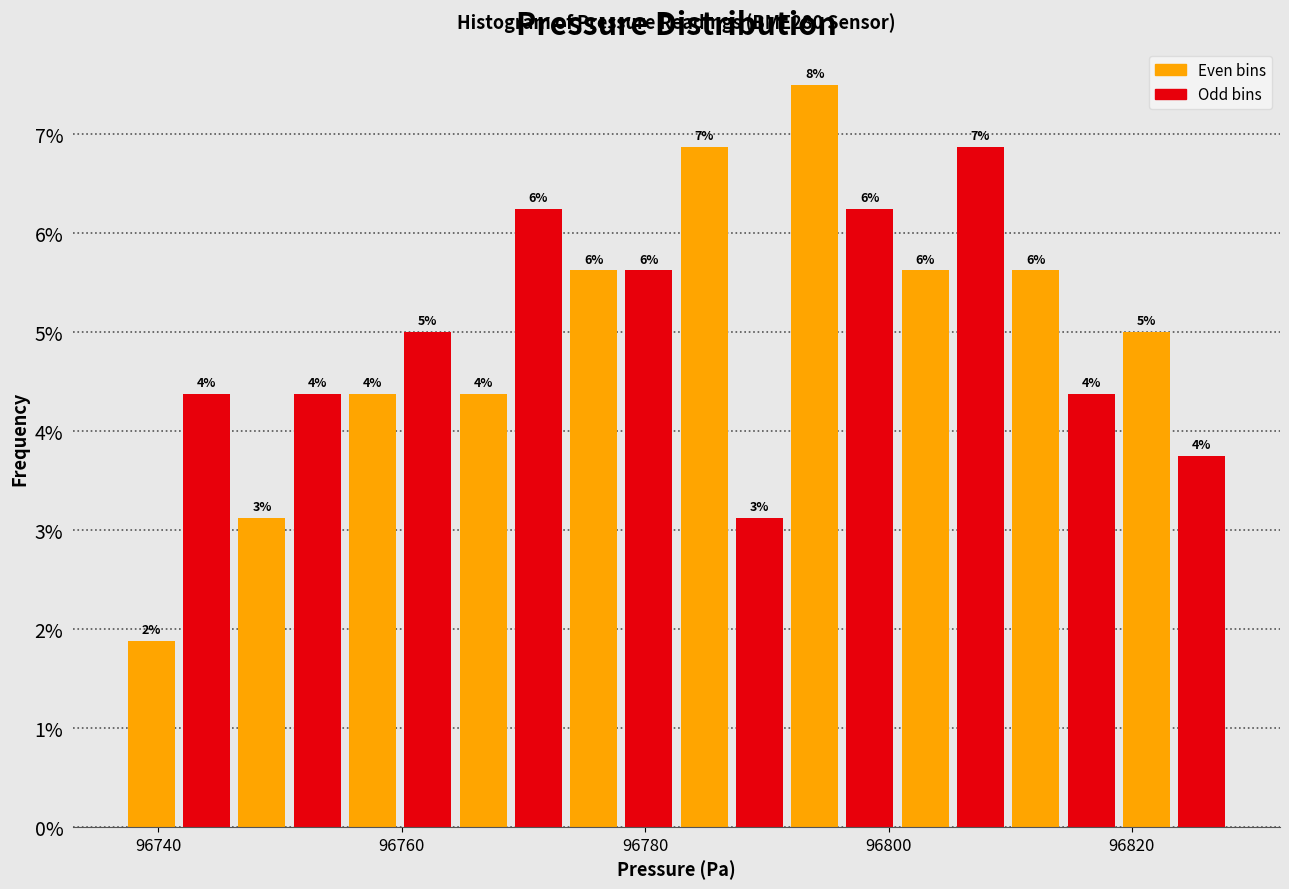

Around what value on the x-axis is the tallest bar? Give the approximate position of its centre, as read against the axis.

96794